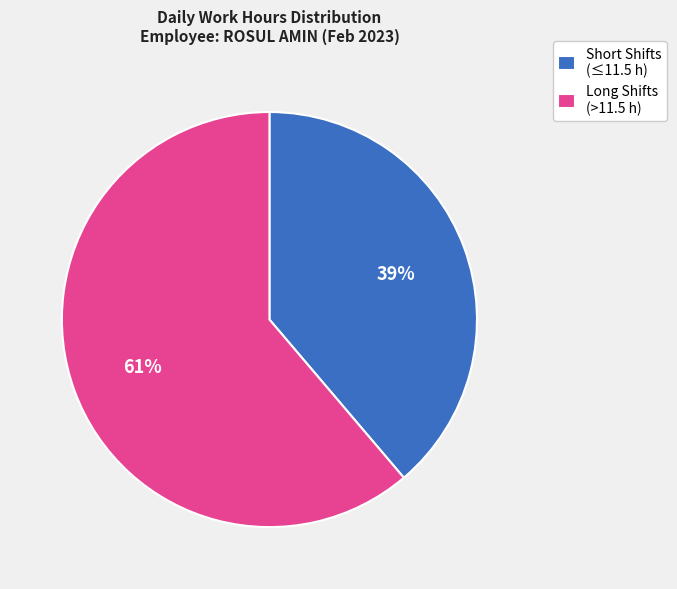

True or false: Long Shifts (>11.5 h) accounts for 70% of the total.

False